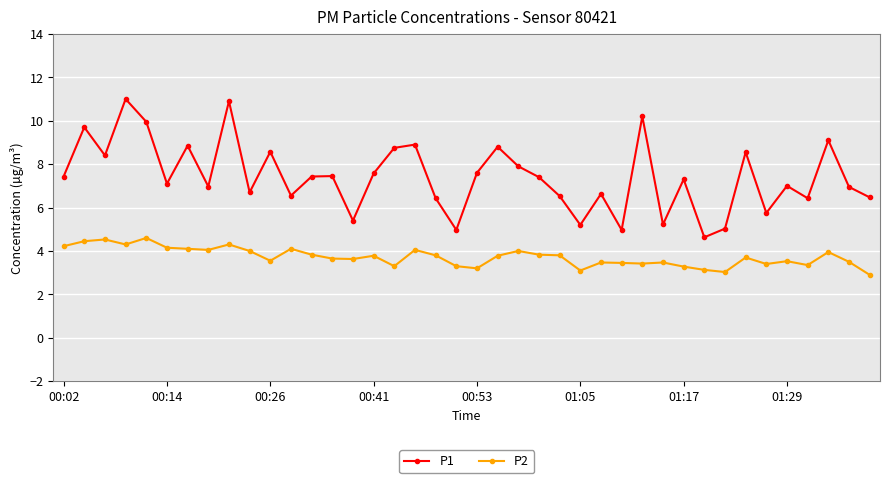

Rank the series by their maximum value, from highest to lowest.

P1, P2